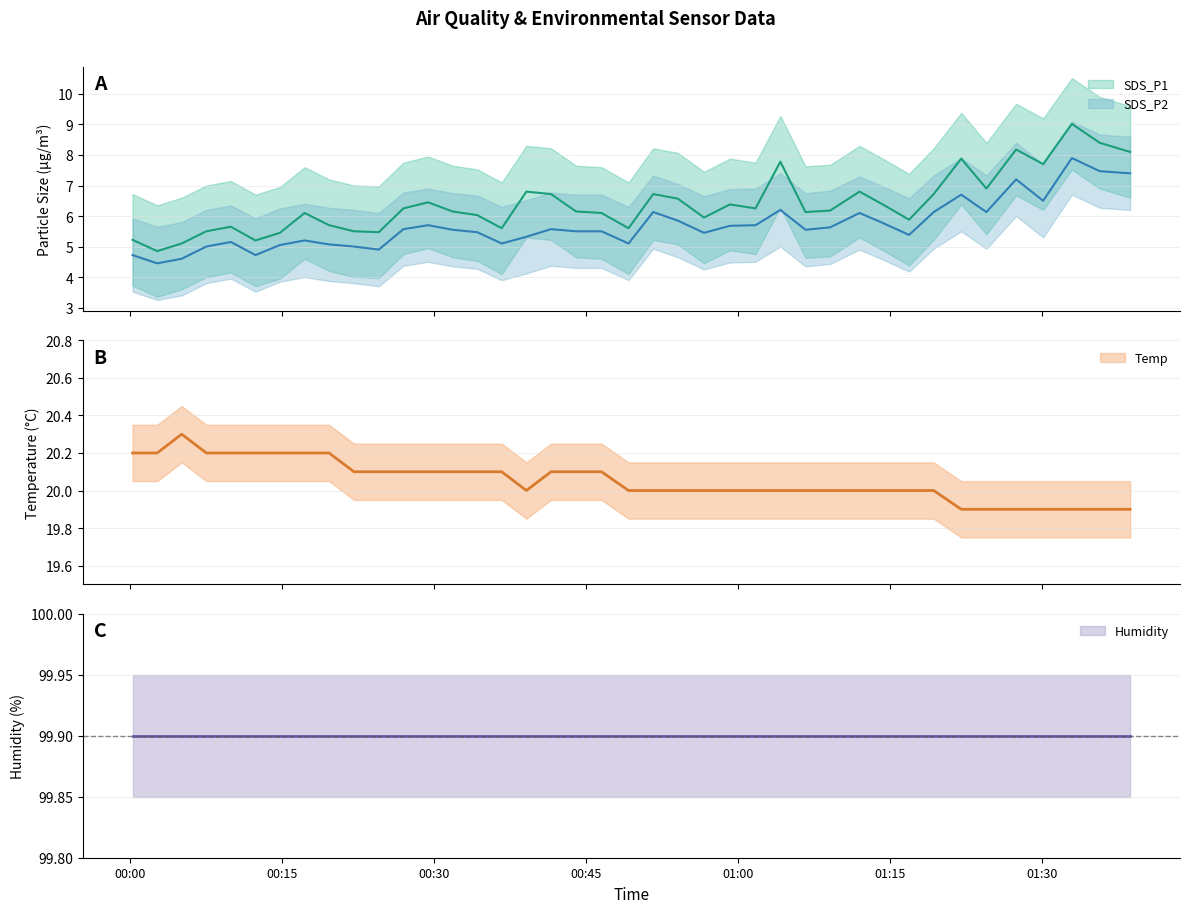

What position from the right is 2022/09/13 00:54:03?

18